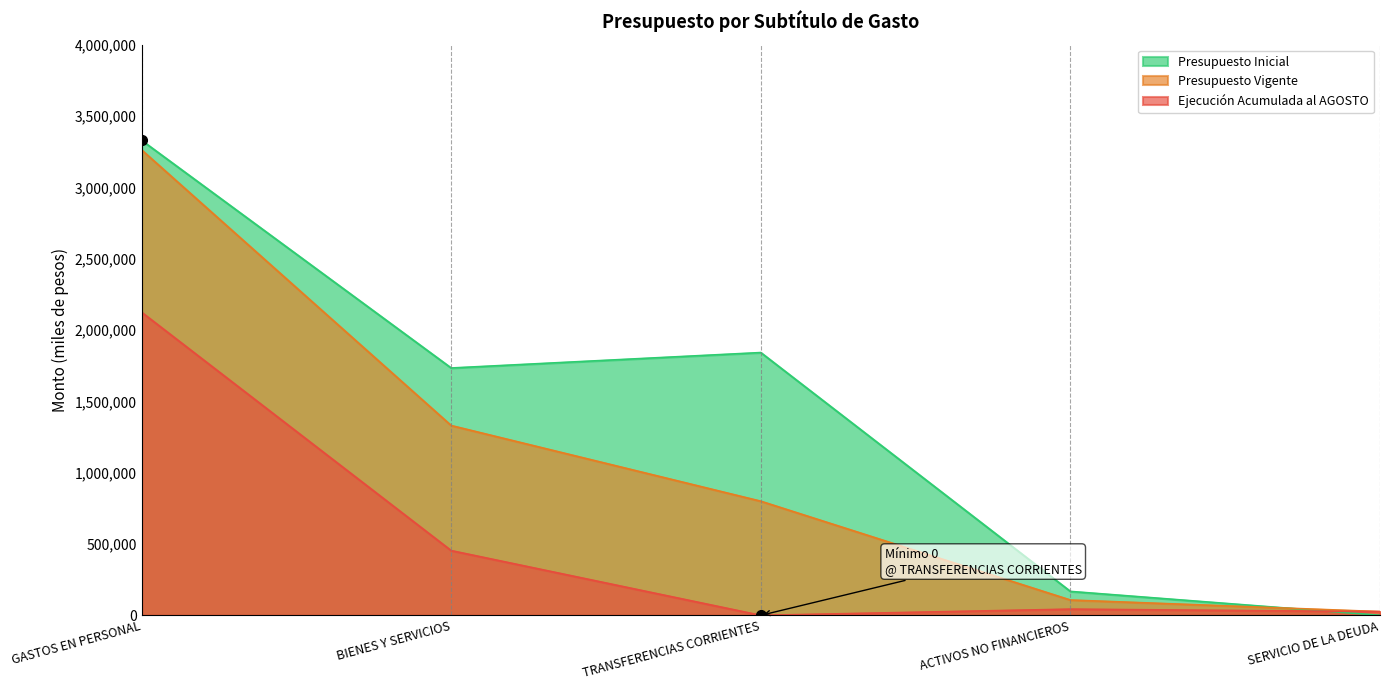

How many series are shown in this chart?

3